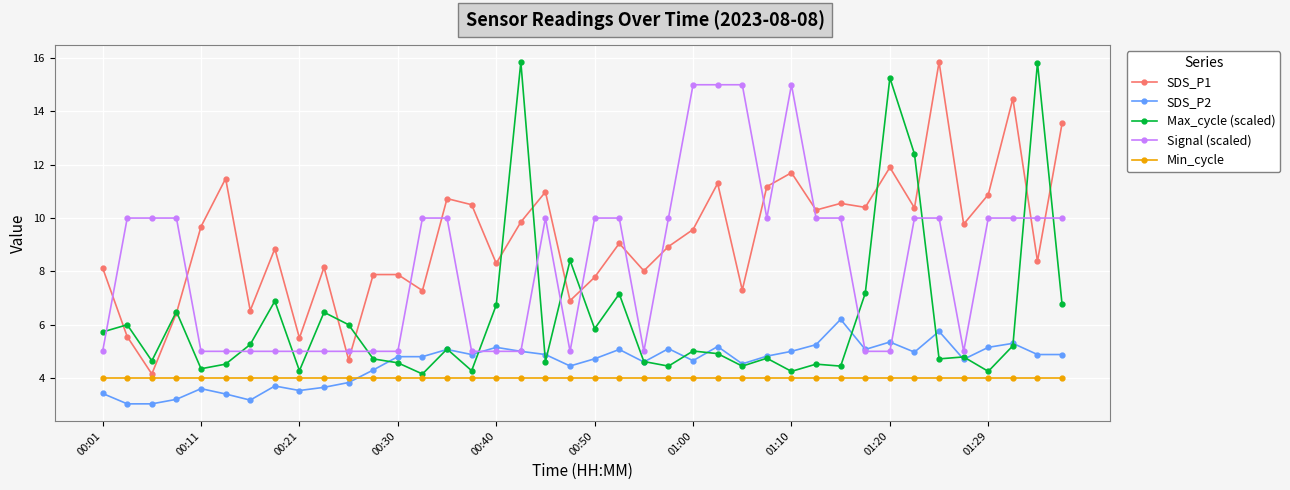

Which series ends up on top after the final intersection of Signal (scaled) and SDS_P1?

SDS_P1